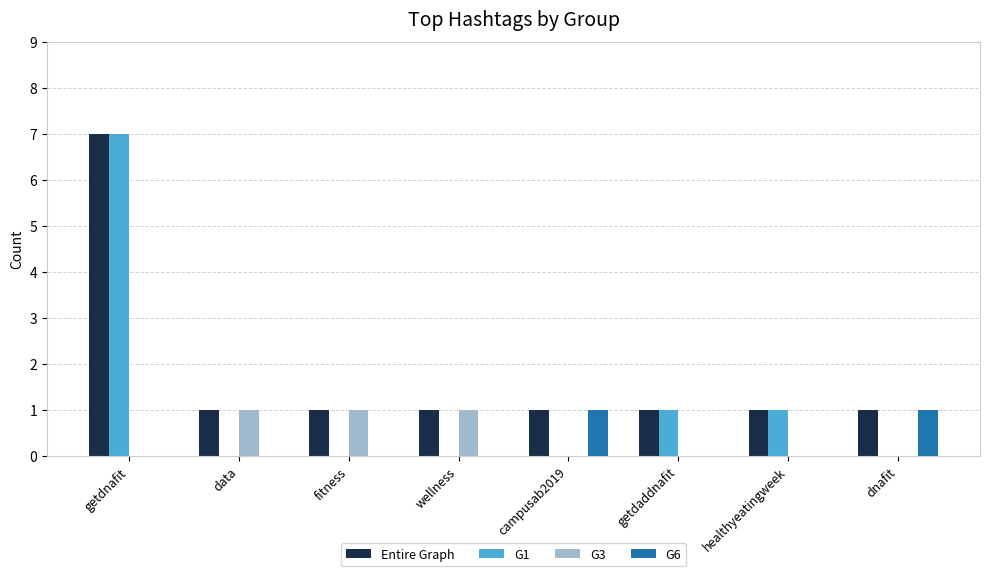

How many groups of bars are there?

8